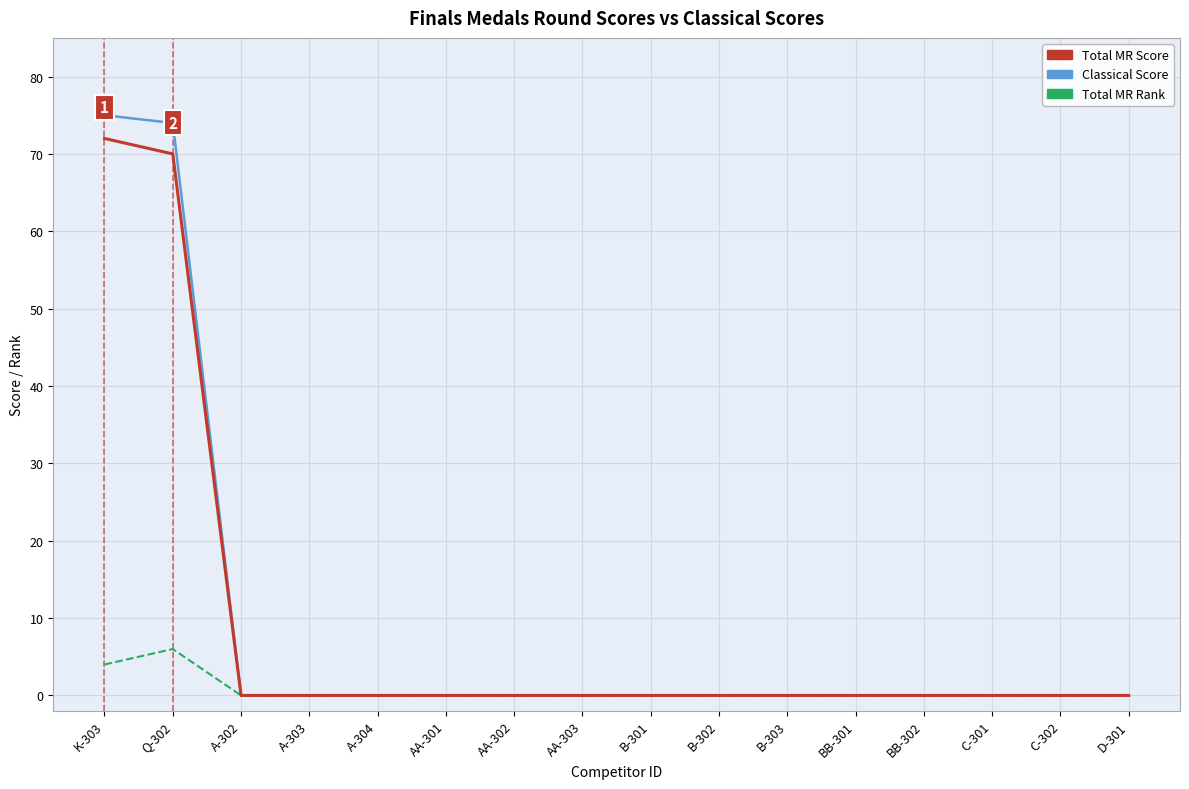

What position from the right is C-302?

2